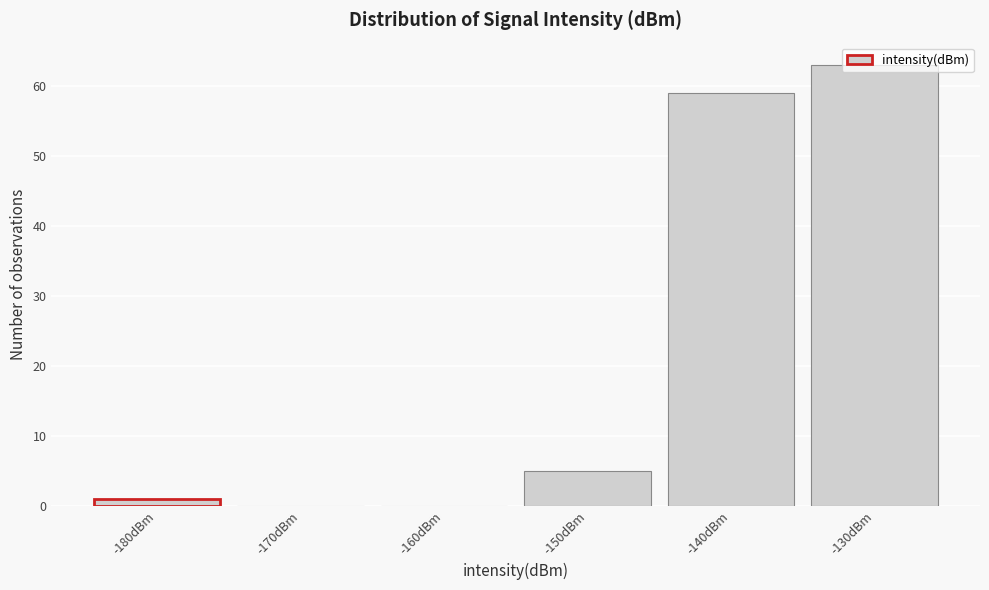

What is the sum of all values?

128